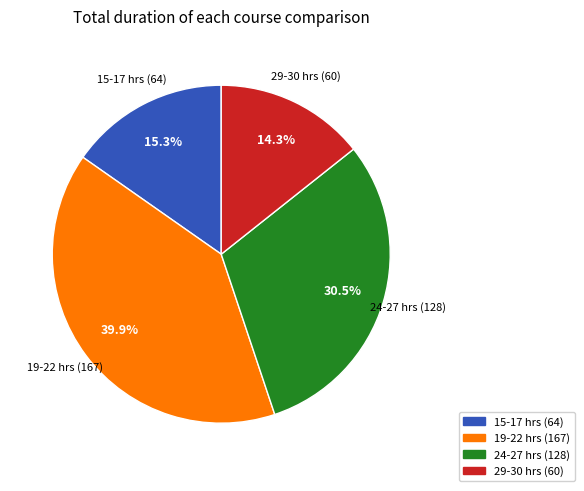

Does any single category account for the majority?

No